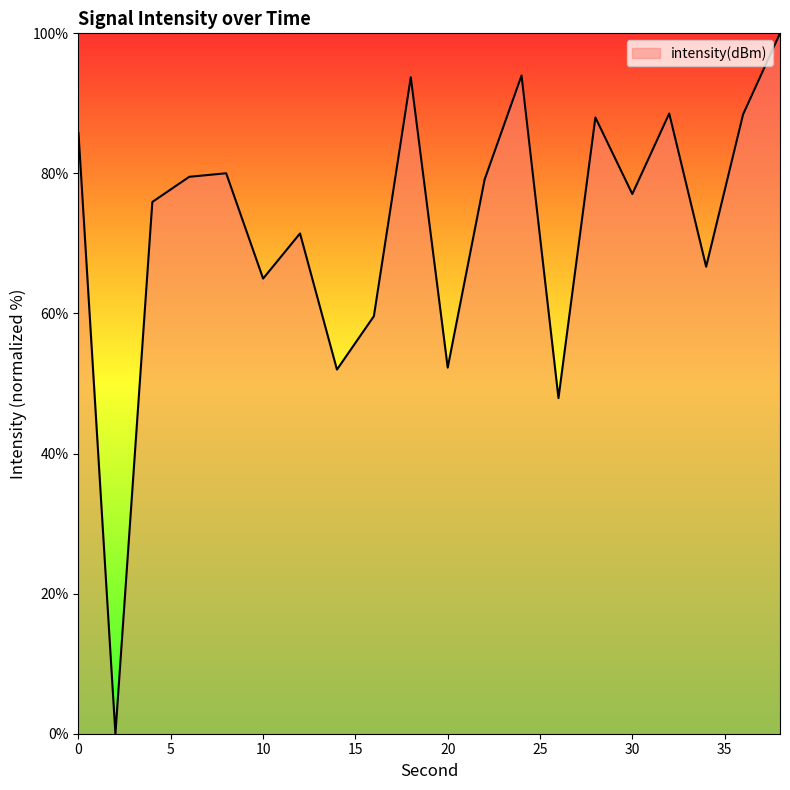

What is the greatest value displayed?

100.0